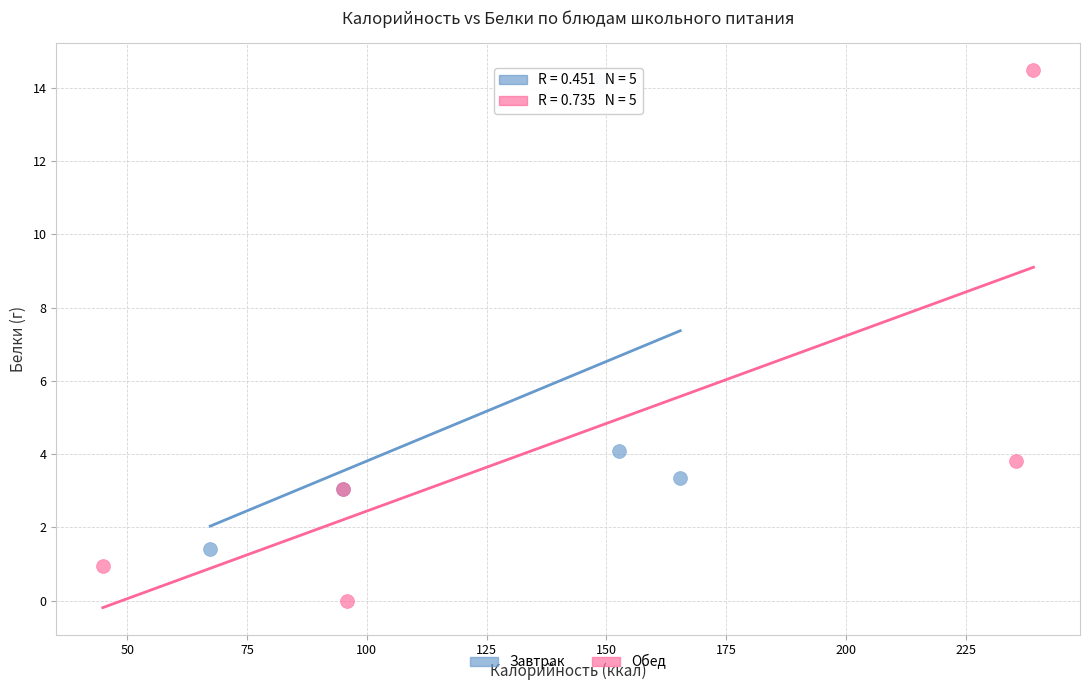

Which series has the widest spread of Y values?

Обед